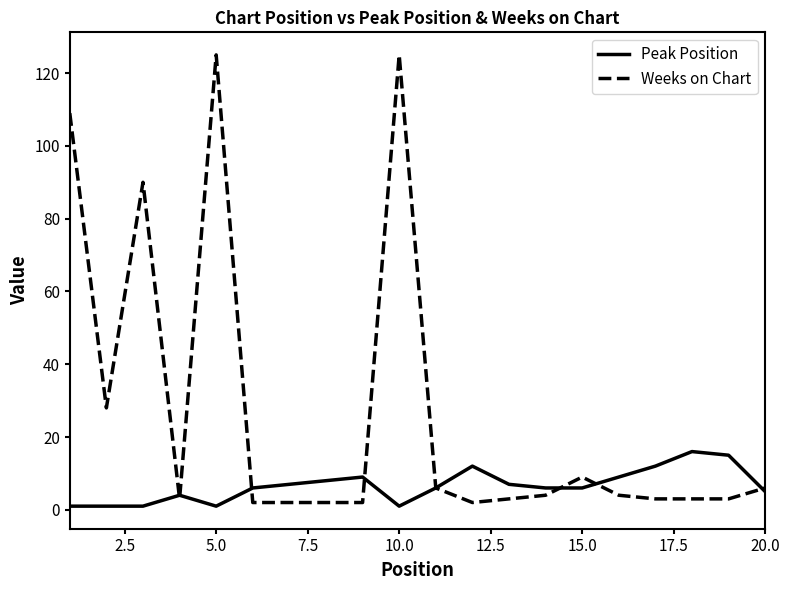

What is the maximum value shown in the chart?

125